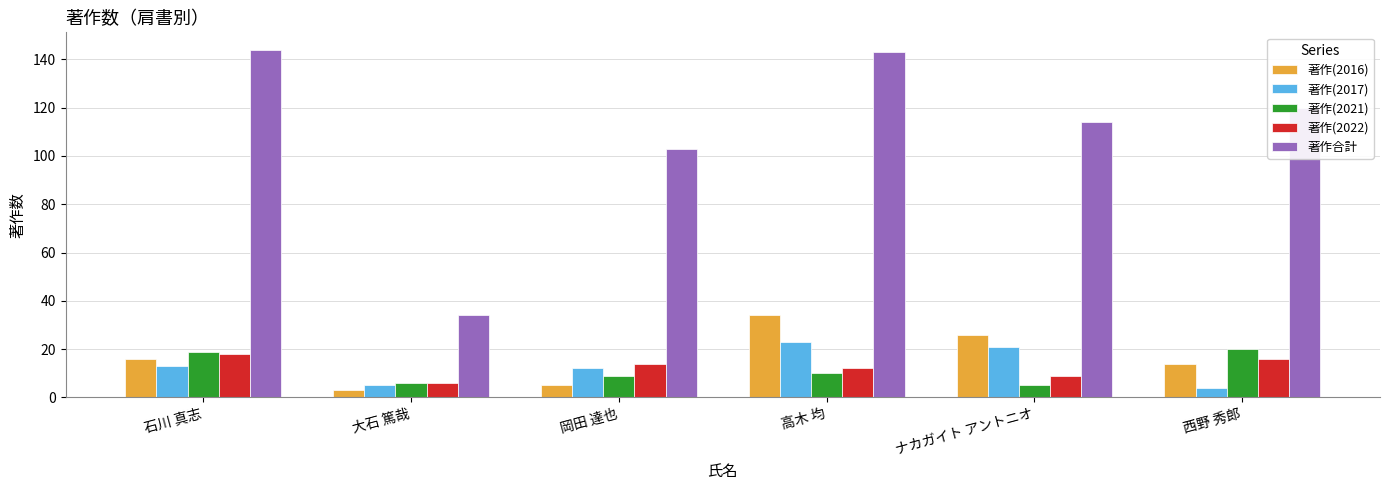

Rank the series by their maximum value, from highest to lowest.

著作合計, 著作(2016), 著作(2017), 著作(2021), 著作(2022)